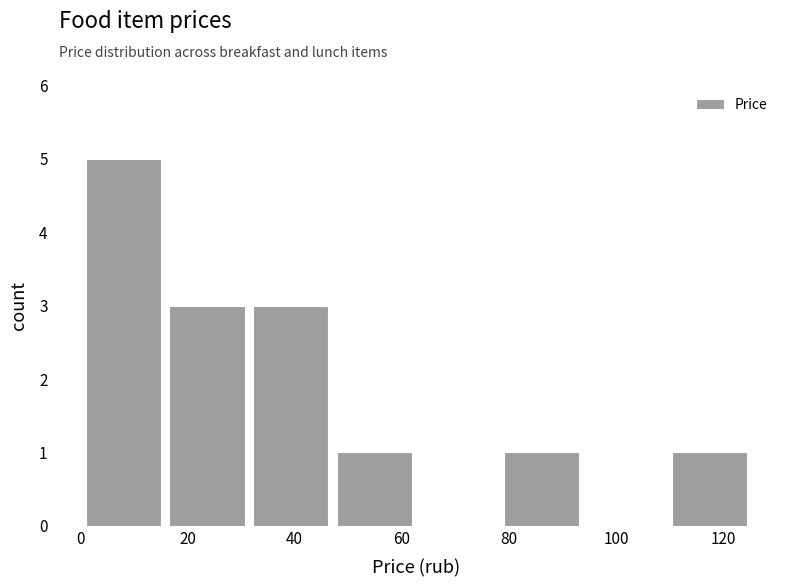

Reading left to right, list every bar in this chart as the range it spans on the x-axis followed by its height. Neither the bar edges nor the heights are printed on the chart, so give them approximately, as read against the axes.

2 to 16: 5
16 to 32: 3
32 to 48: 3
48 to 64: 1
64 to 80: 0
80 to 94: 1
94 to 110: 0
110 to 126: 1